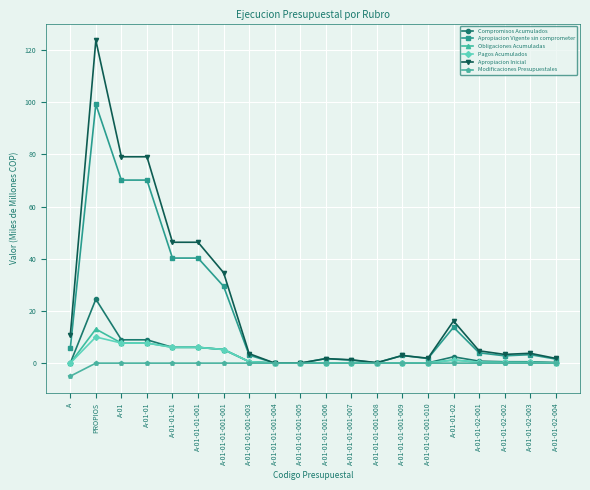

What value does the Pagos Acumulados series have at A-01-01?

7.7